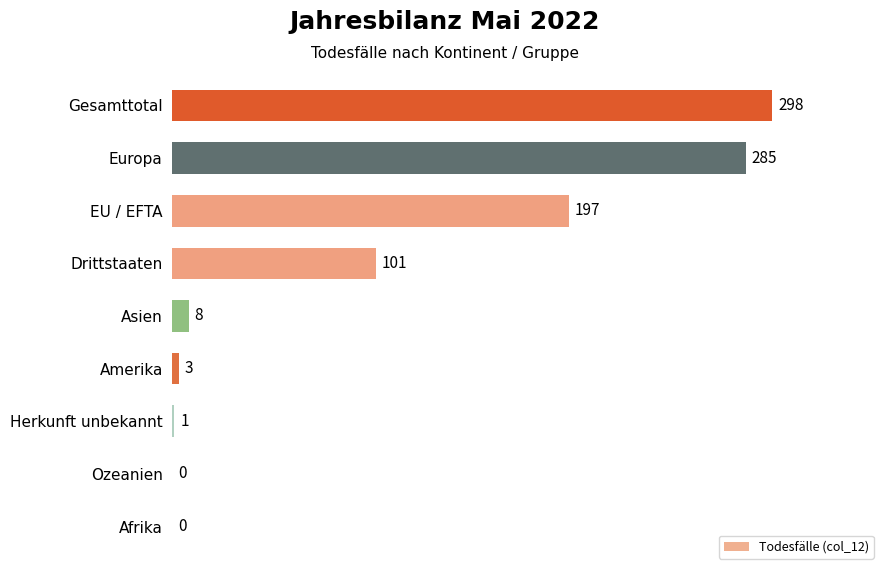

Are the bars horizontal?

Yes